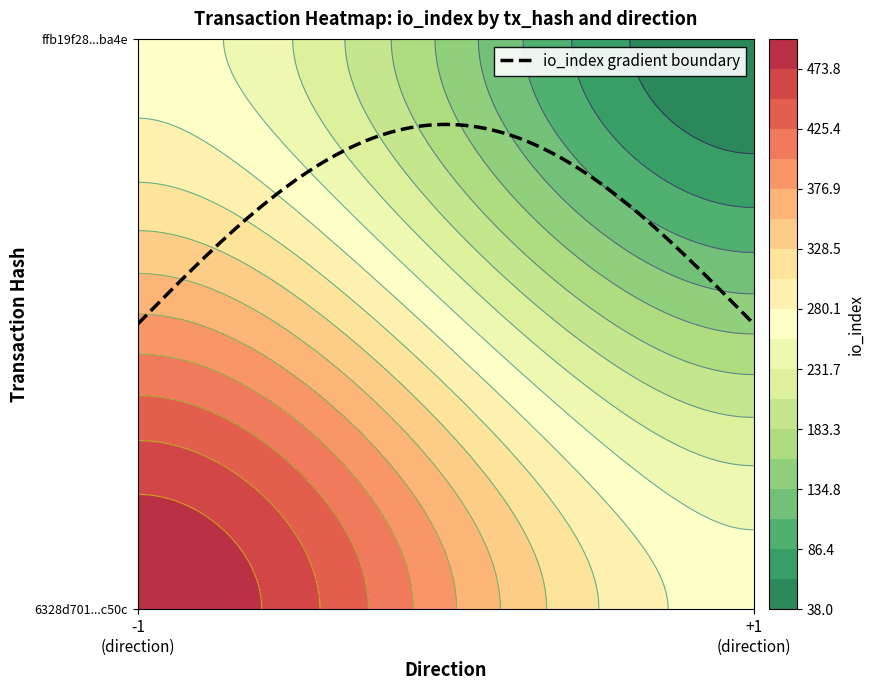

What is the maximum value shown in the chart?

498